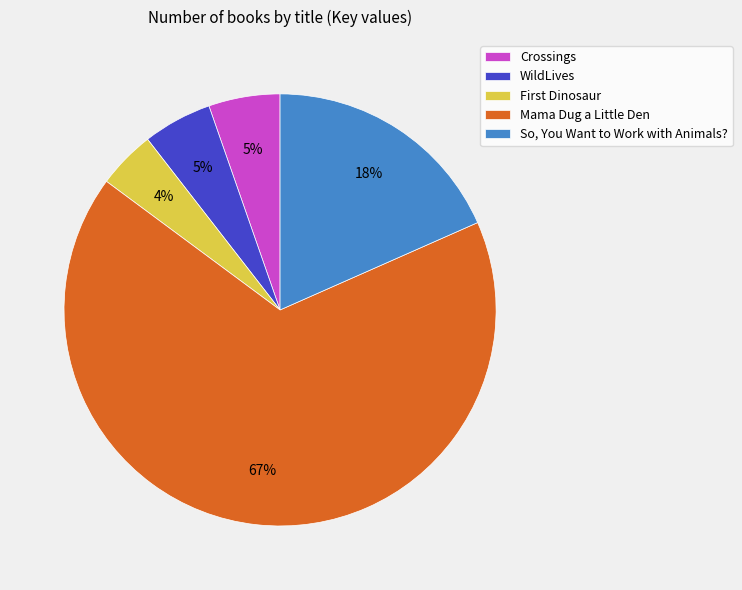

Does any single category account for the majority?

Yes